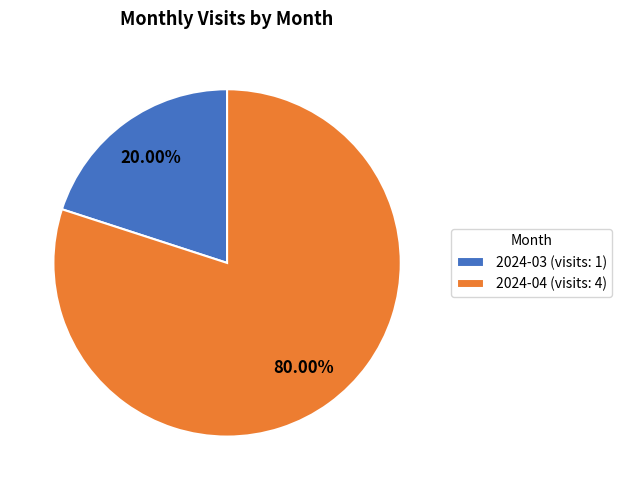

Is the sum of 2024-04 and 2024-03 greater than half?

Yes